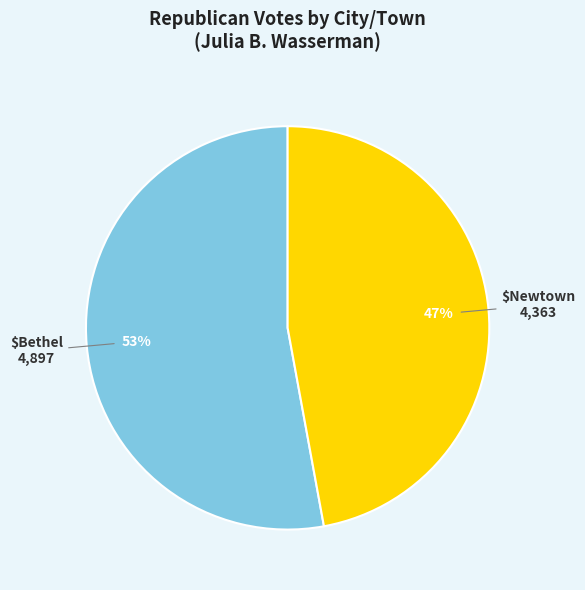

Does any single category account for the majority?

Yes